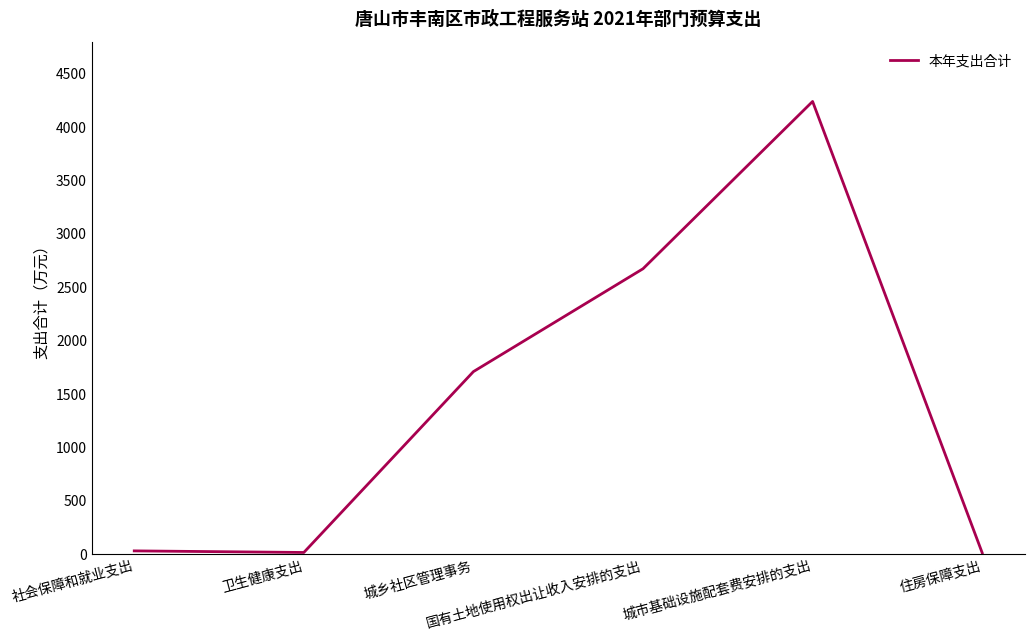

What is the difference between the values at 卫生健康支出 and 国有土地使用权出让收入安排的支出?

2657.4